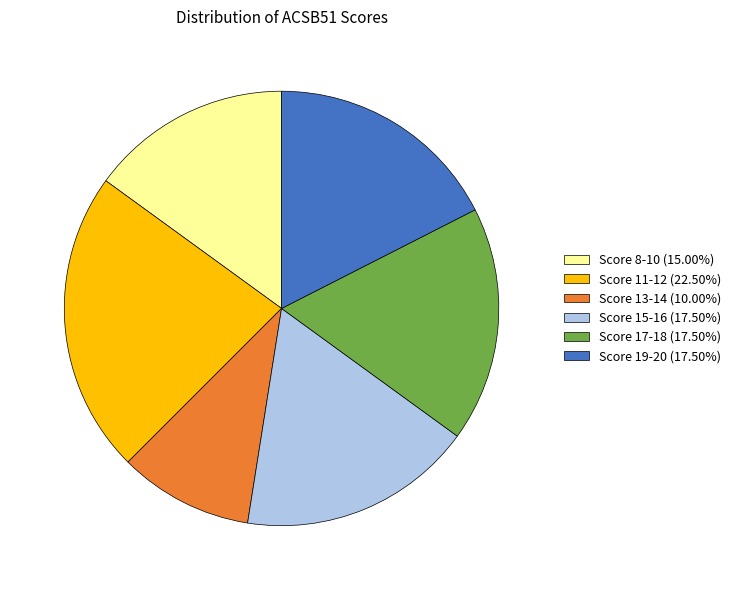

How many slices are in this pie chart?

6